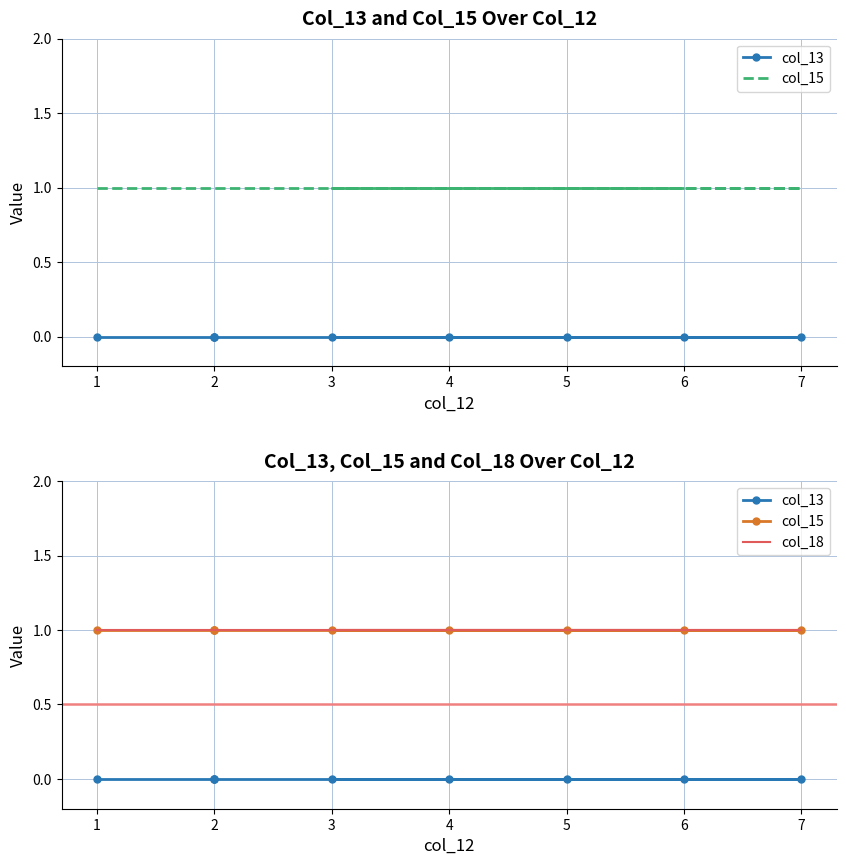

True or false: col_18 and col_15 cross at least once.

False